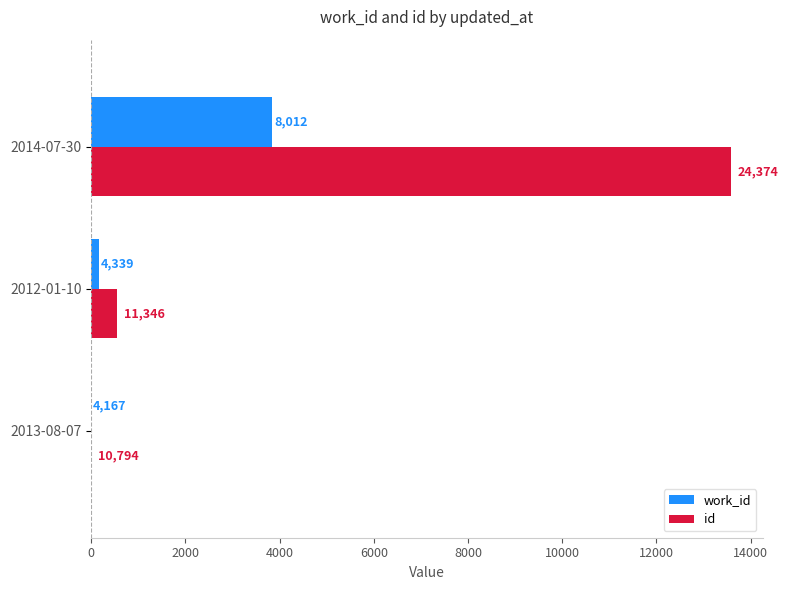

What are all the series names shown in the legend?

work_id, id